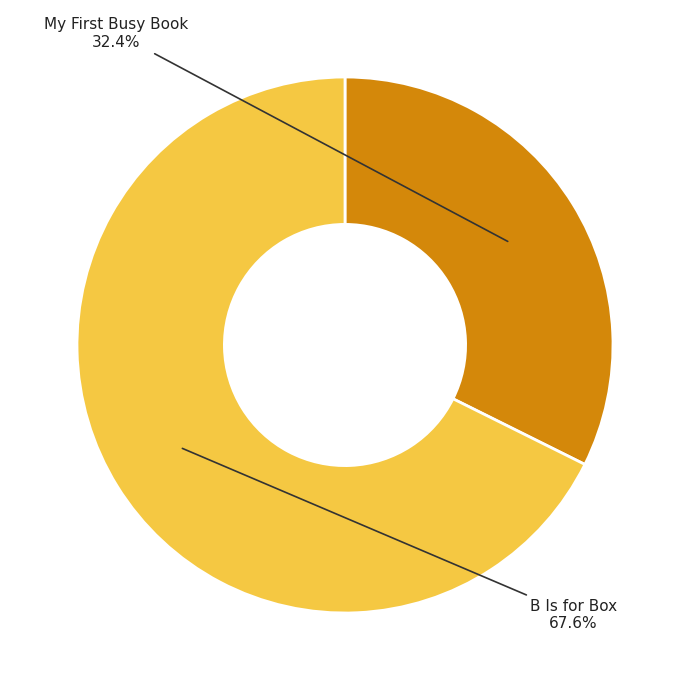

Is there a majority slice in this chart?

Yes